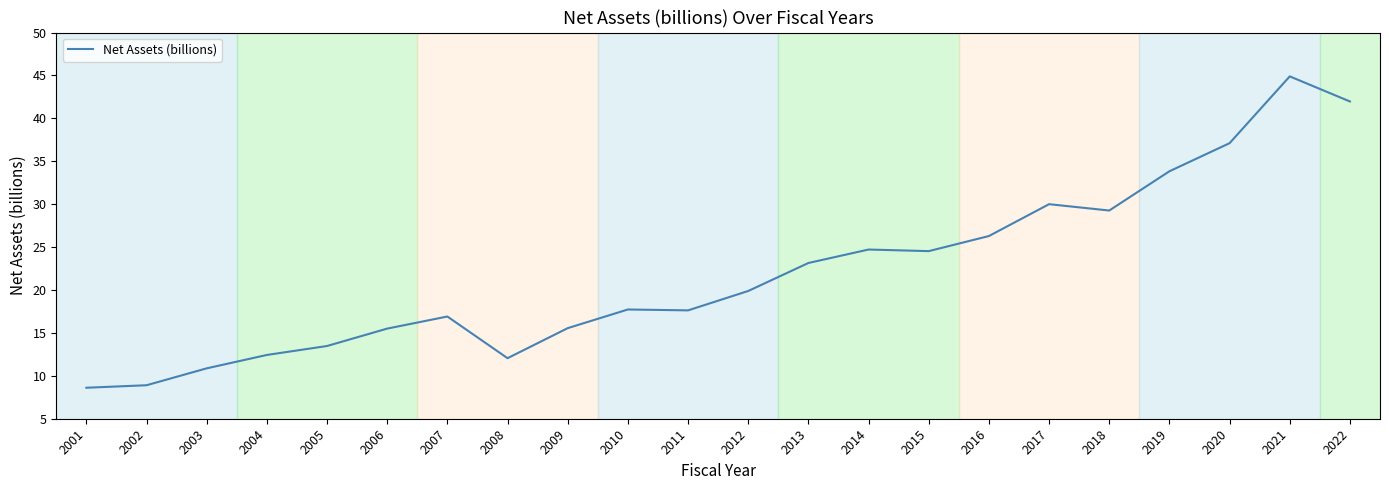

Is it true that the value at 2012 is 6.3?

False